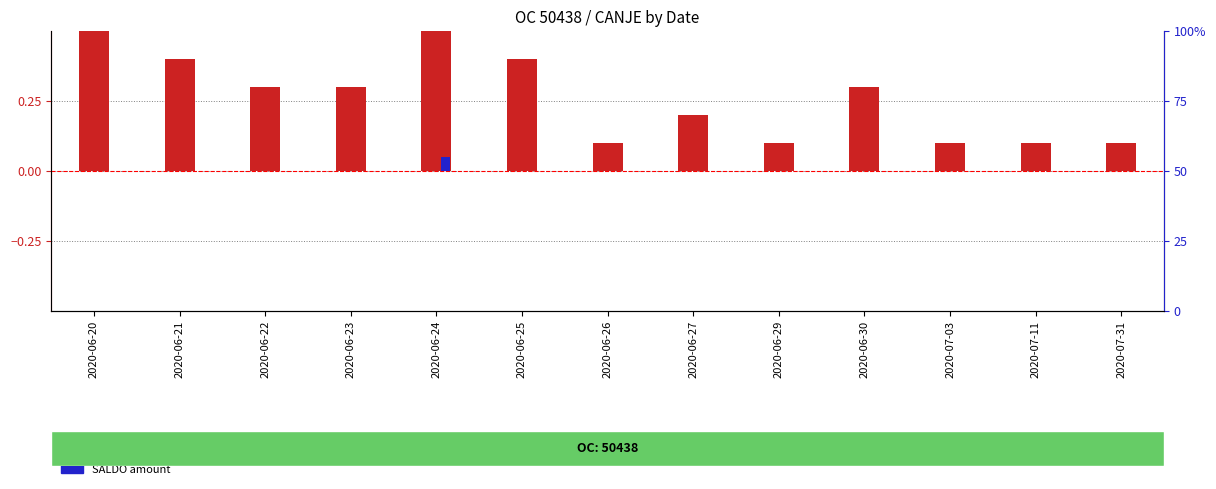

Is the value of CANJE count at 2020-07-31 greater than the value of SALDO amount at 2020-06-26?

Yes